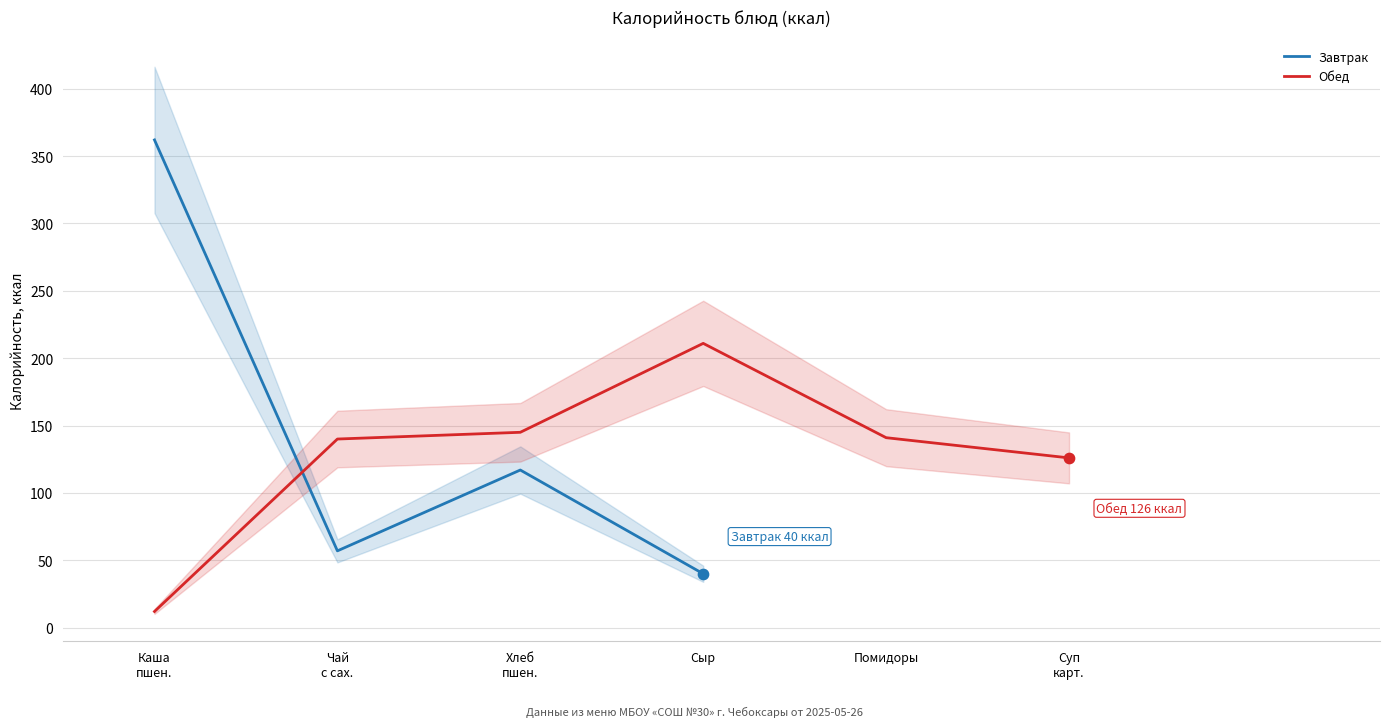

What is the total value across all series at Чай
с сах.?

197.0